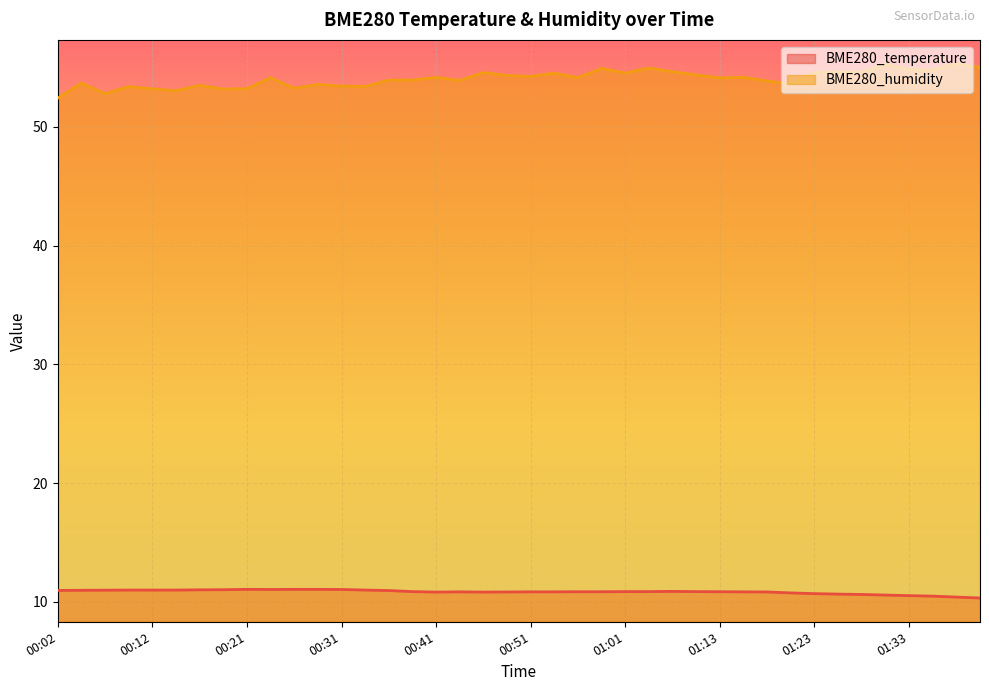

Which category has the highest value in the BME280_temperature series?

00:21